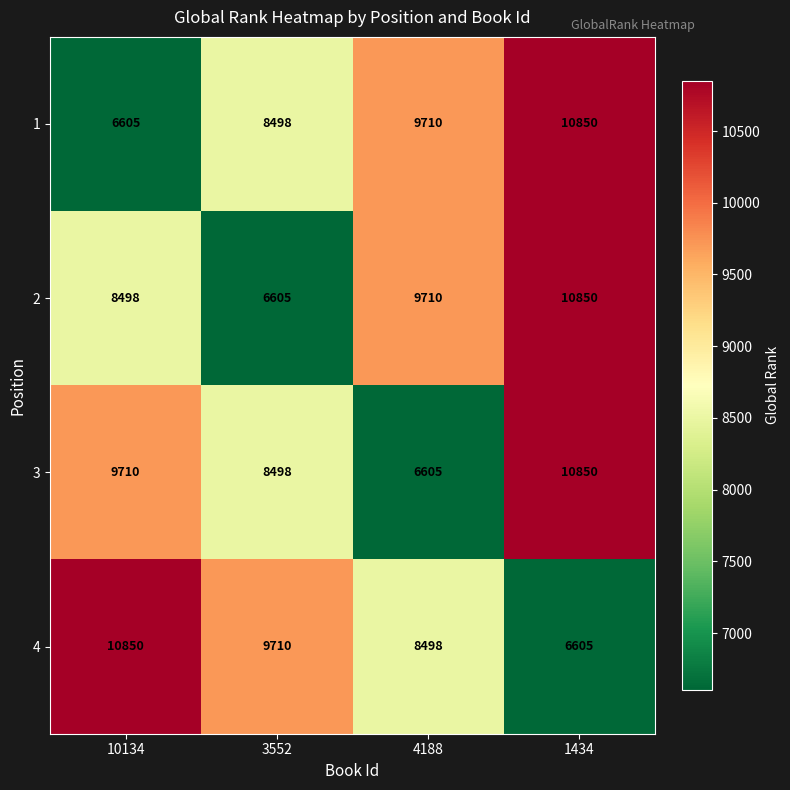

Is it true that 3 equals 10850 at 1434?

True